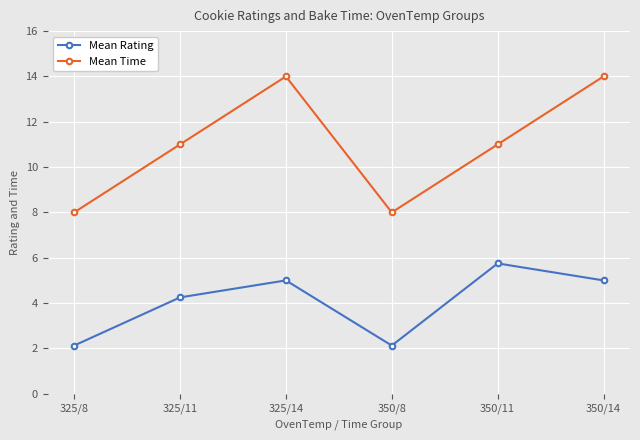

Is it true that Mean Rating equals 1.2 at 325/8?

False